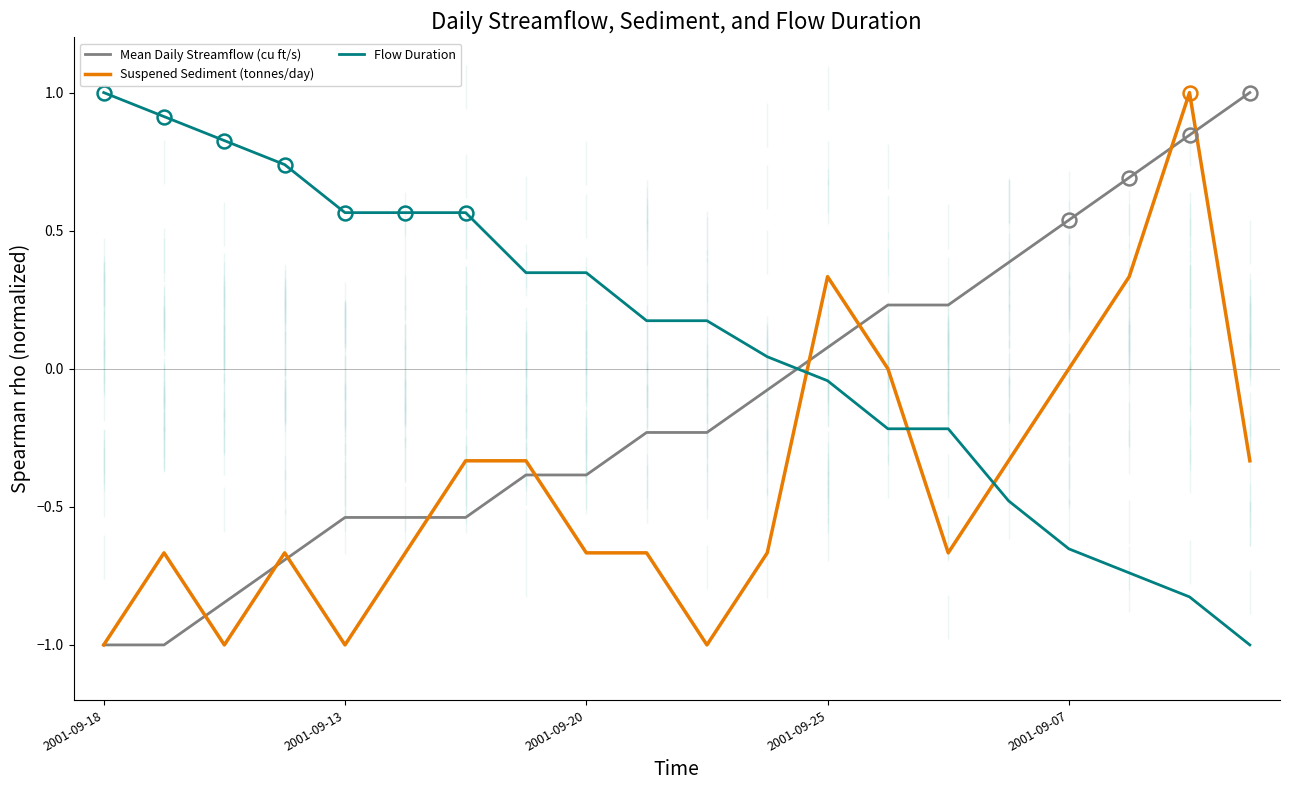

What is the highest value of the Flow Duration series?

1.0